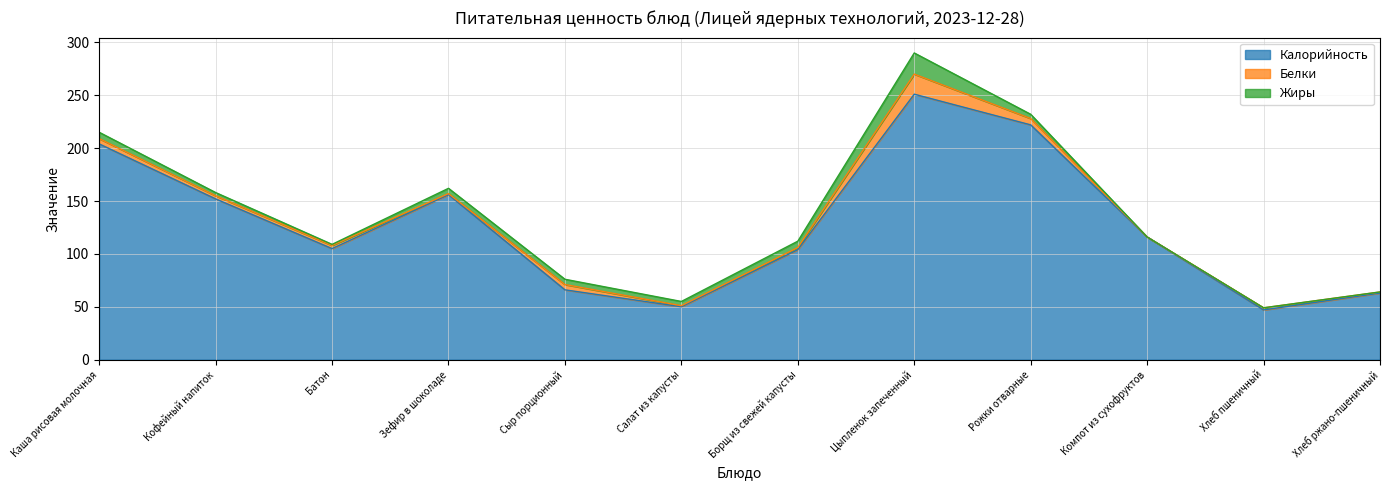

Reading left to right, extract all data points from this chart.

Калорийность: Каша рисовая молочная=204	Кофейный напиток=152	Батон=105	Зефир в шоколаде=156	Сыр порционный=66	Салат из капусты=50	Борщ из свежей капусты=104	Цыпленок запеченный=251	Рожки отварные=222	Компот из сухофруктов=116	Хлеб пшеничный=47	Хлеб ржано-пшеничный=63
Белки: Каша рисовая молочная=5	Кофейный напиток=3	Батон=3	Зефир в шоколаде=1	Сыр порционный=5	Салат из капусты=1	Борщ из свежей капусты=2	Цыпленок запеченный=19	Рожки отварные=6	Компот из сухофруктов=0	Хлеб пшеничный=2	Хлеб ржано-пшеничный=1
Жиры: Каша рисовая молочная=6	Кофейный напиток=3	Батон=1	Зефир в шоколаде=5	Сыр порционный=5	Салат из капусты=4	Борщ из свежей капусты=6	Цыпленок запеченный=20	Рожки отварные=4	Компот из сухофруктов=0	Хлеб пшеничный=0	Хлеб ржано-пшеничный=0